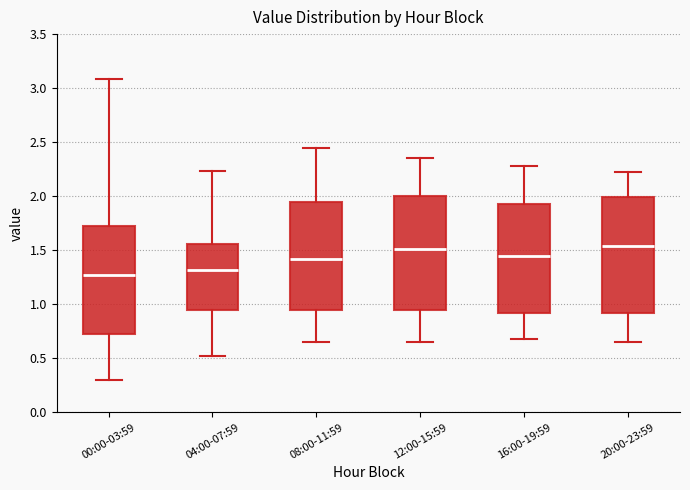

Reading left to right, transcribe this box plot: for each box, give where its median line is, the range the box spans, and where its two whiskers end, as read against the y-axis. The values are not printed on the chart, so give them approximately, as read against the axis.

00:00-03:59: median 1.30, box 0.70 to 1.70, whiskers 0.30 to 3.10
04:00-07:59: median 1.30, box 0.95 to 1.55, whiskers 0.50 to 2.25
08:00-11:59: median 1.40, box 0.95 to 1.95, whiskers 0.65 to 2.45
12:00-15:59: median 1.50, box 0.95 to 2.00, whiskers 0.65 to 2.35
16:00-19:59: median 1.45, box 0.90 to 1.95, whiskers 0.70 to 2.30
20:00-23:59: median 1.55, box 0.90 to 2.00, whiskers 0.65 to 2.20